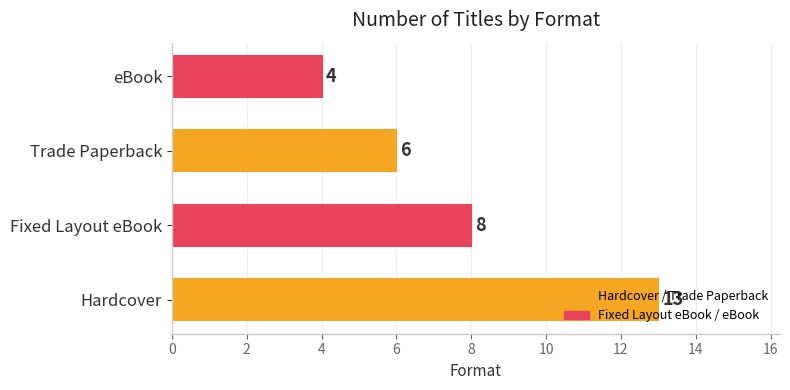

True or false: the data shows 3 at Trade Paperback.

False